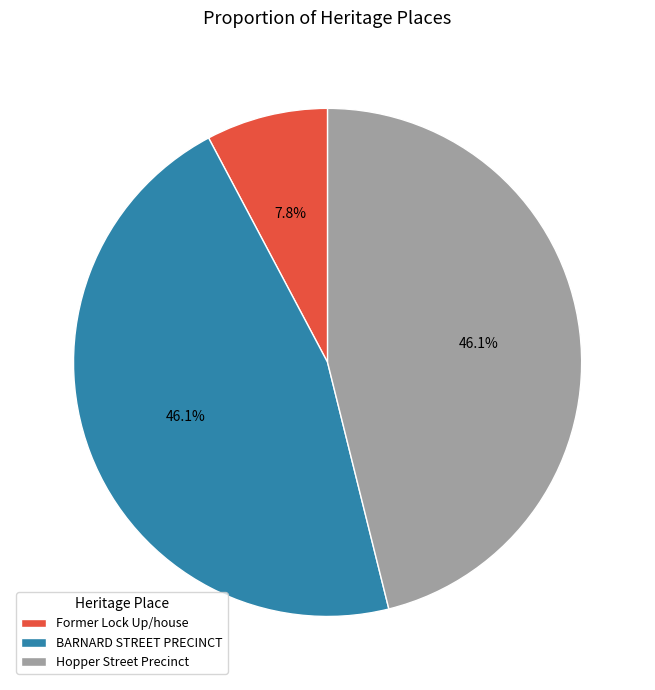

To the nearest percent, what percentage of the pie is Hopper Street Precinct?

46%